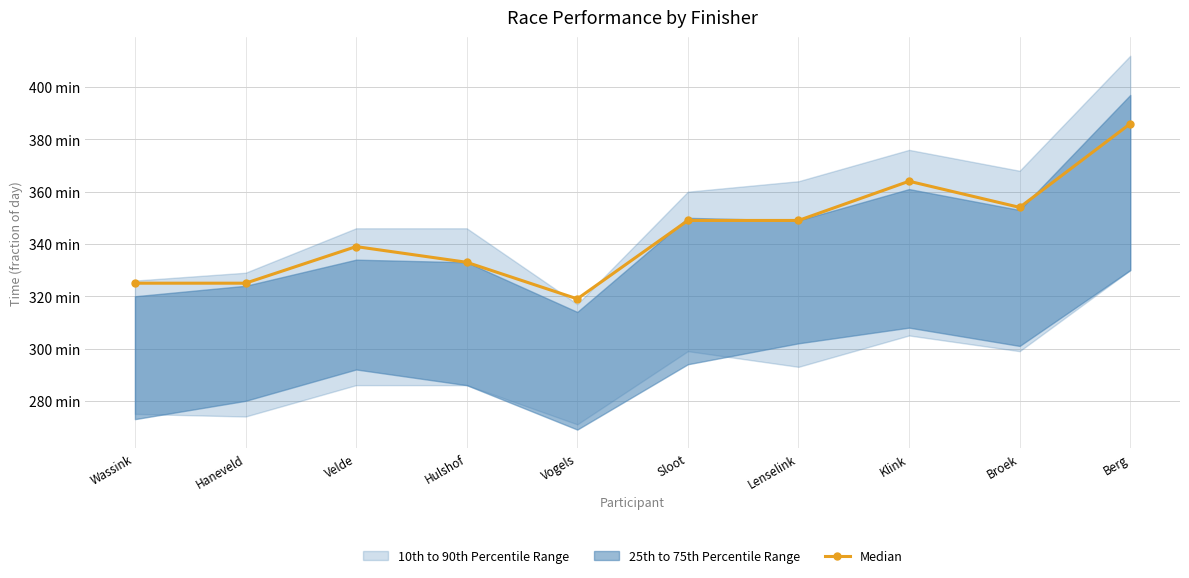

What is the average value?

344